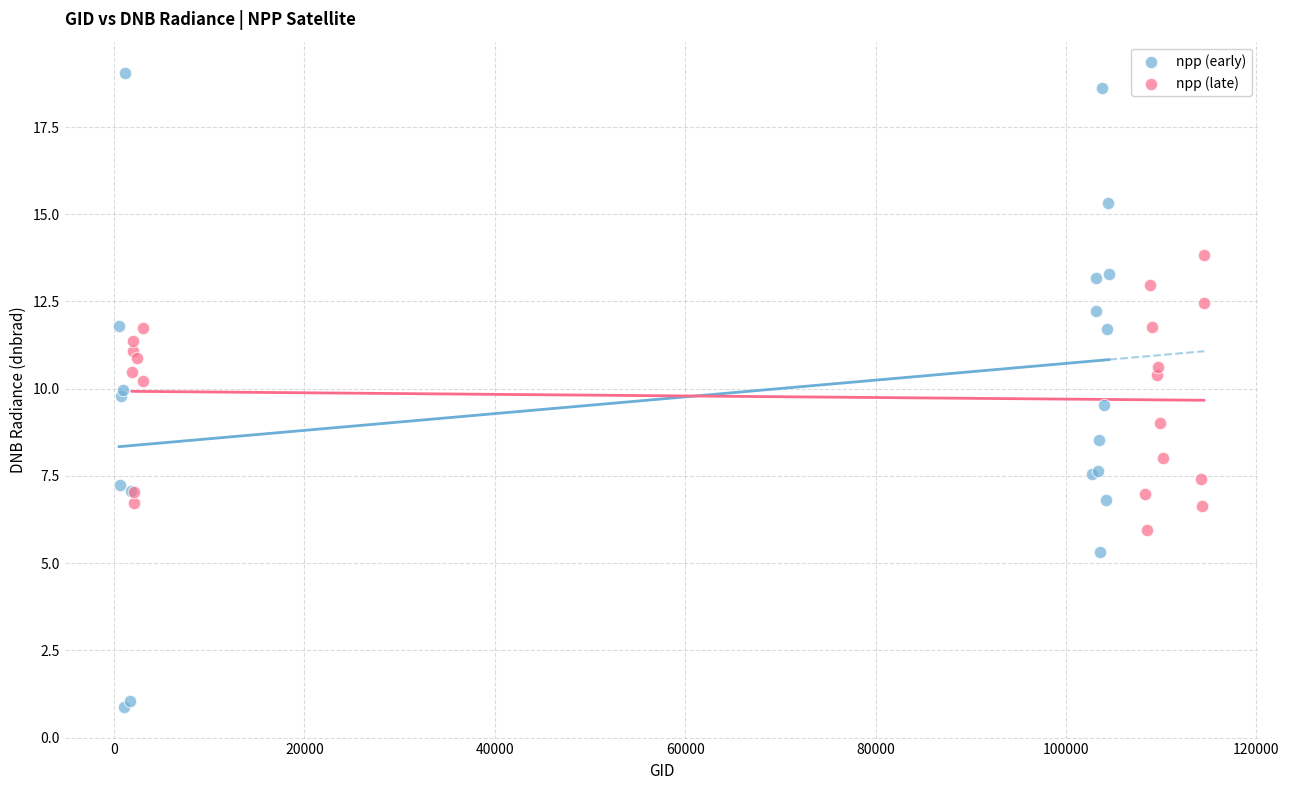

Which series contains the lowest Y value?

npp (early)